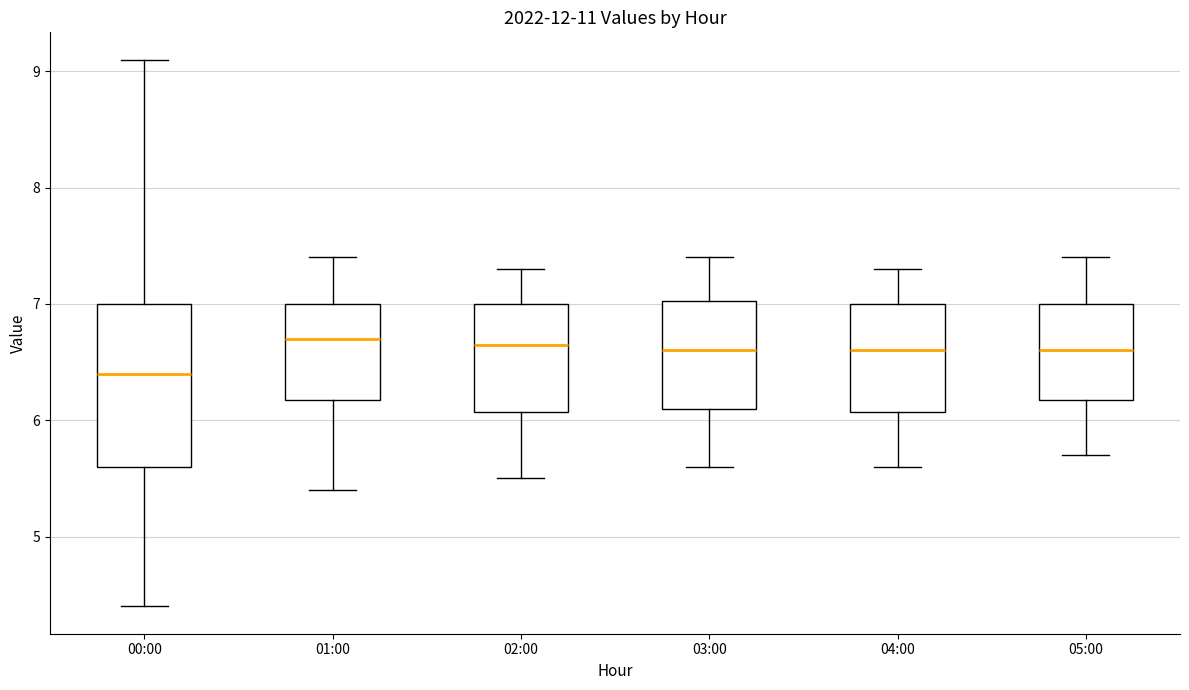

Comparing the boxes themselves (not the whiskers), which one is the tallest?

00:00